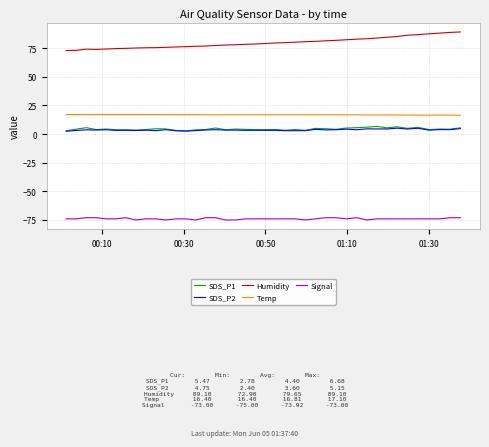

Which series has the largest range (max minus min)?

Humidity